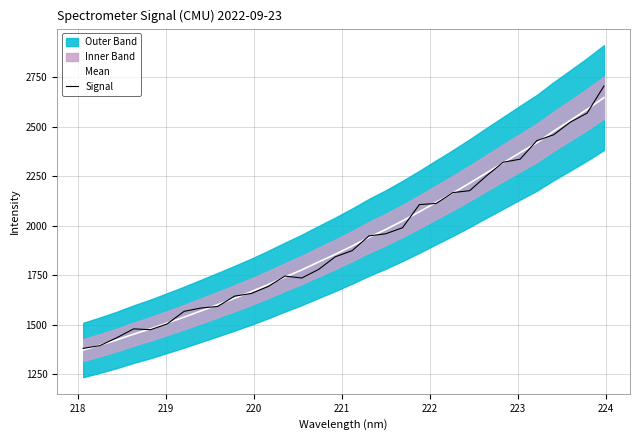

Rank the series by their maximum value, from lowest to highest.

Mean, Signal